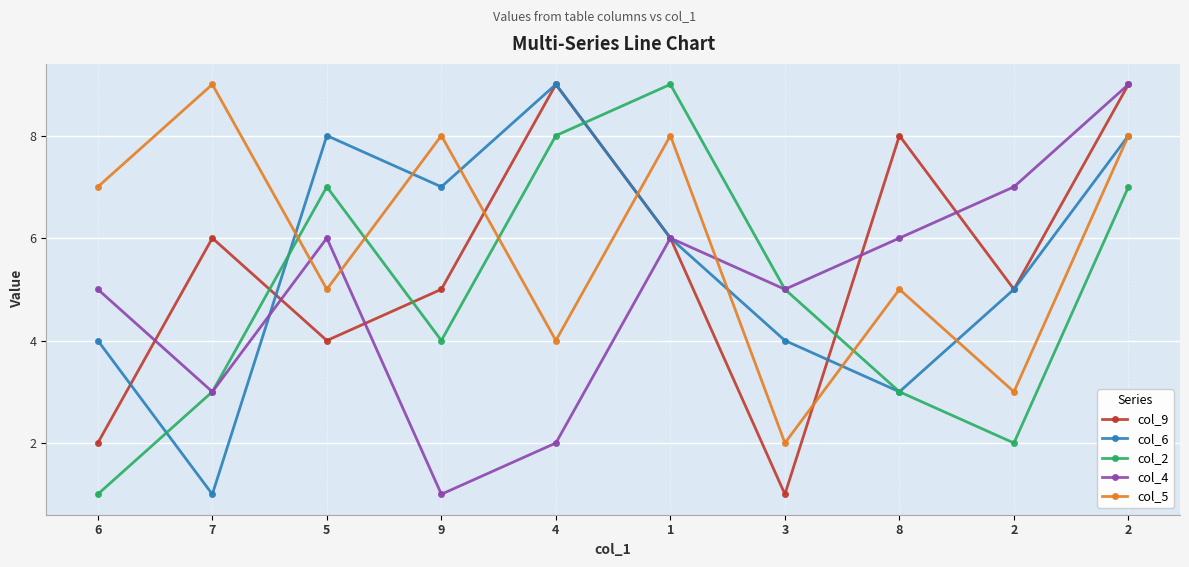

List the series in order of their peak value, lowest first.

col_9, col_6, col_2, col_4, col_5